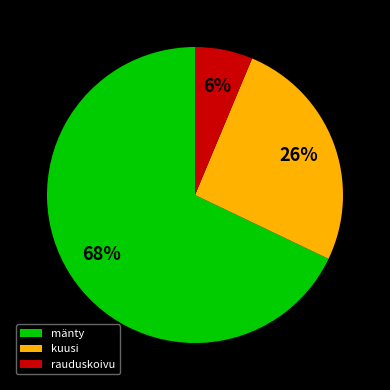

Which slice is the largest?

mänty